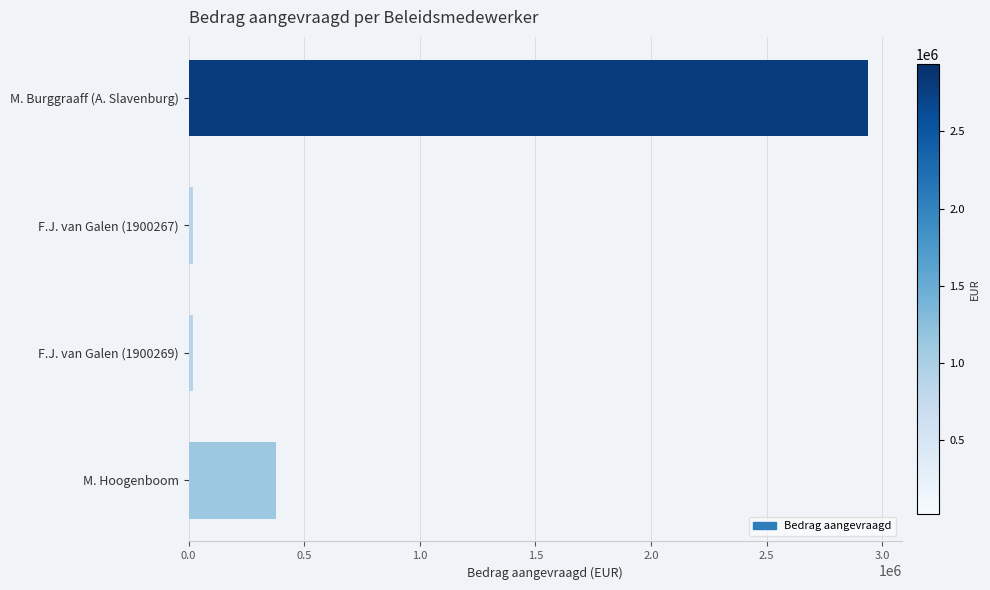

Is it true that the value at M. Hoogenboom is 656246.0?

False